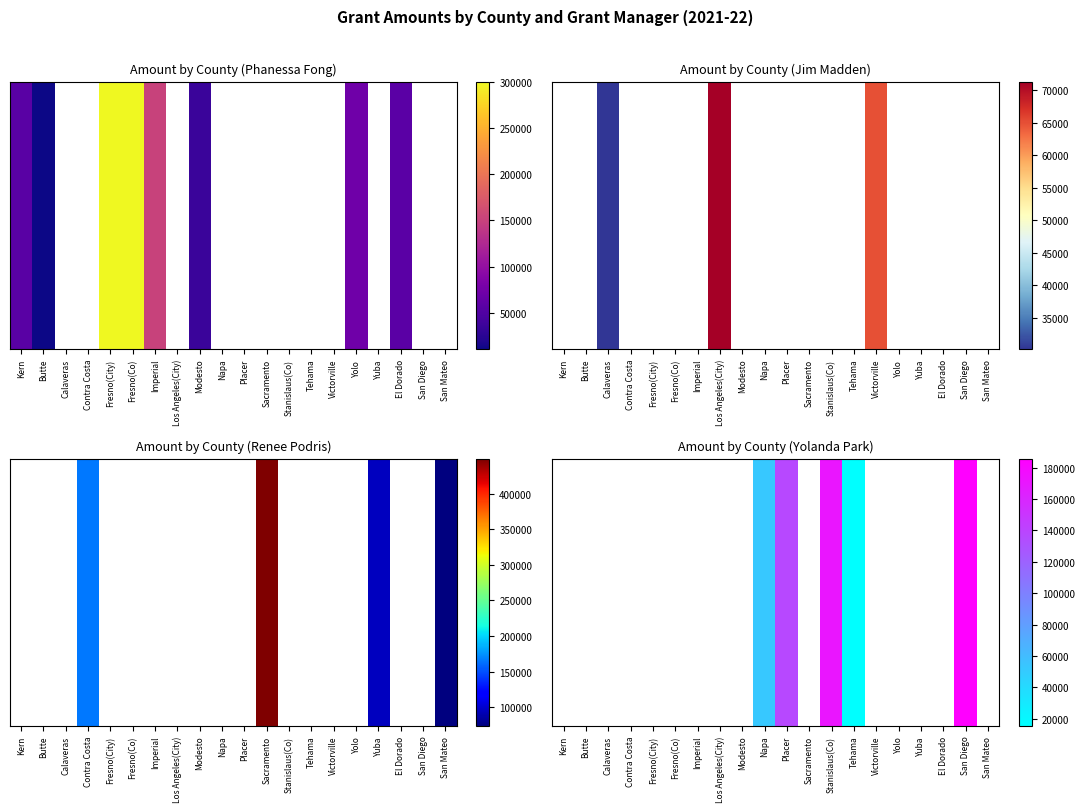

What is the approximate value at Tehama?

15352.0